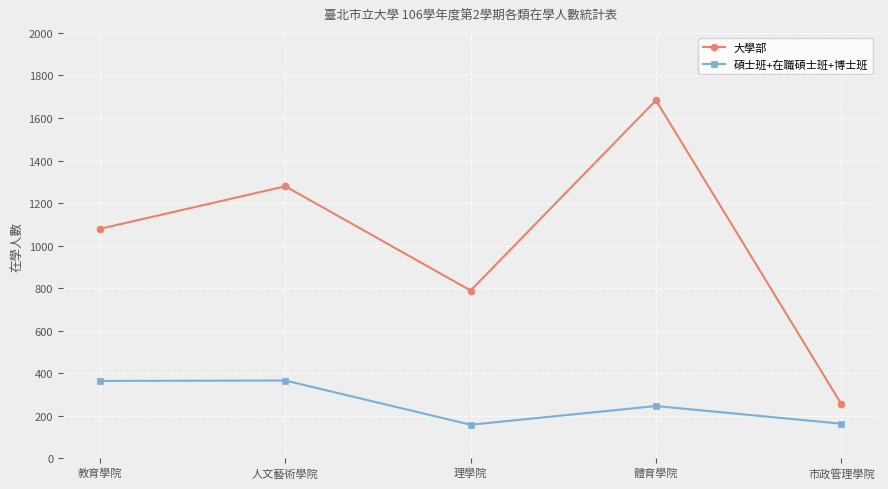

What is the value of the 大學部 point at the 3rd from the left?

789